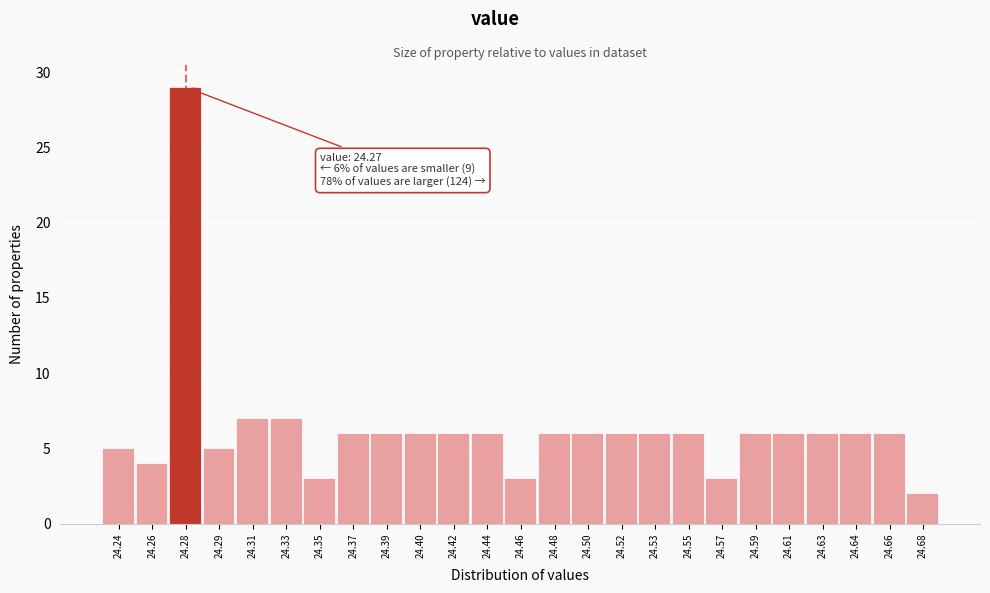

Over which range of the x-axis is the bar tallest?

24.266 to 24.286